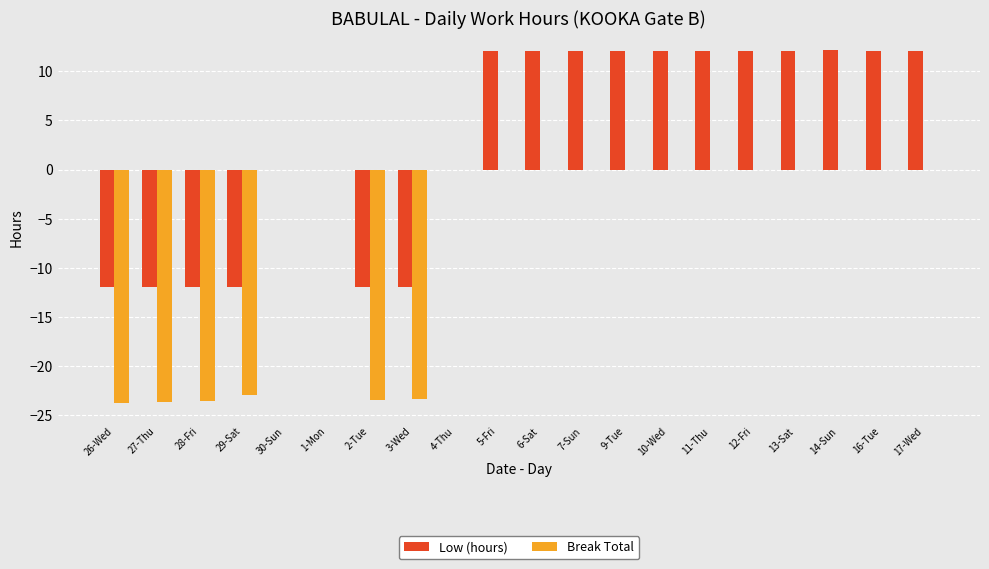

How many values in the Low (hours) series exceed 12?

11